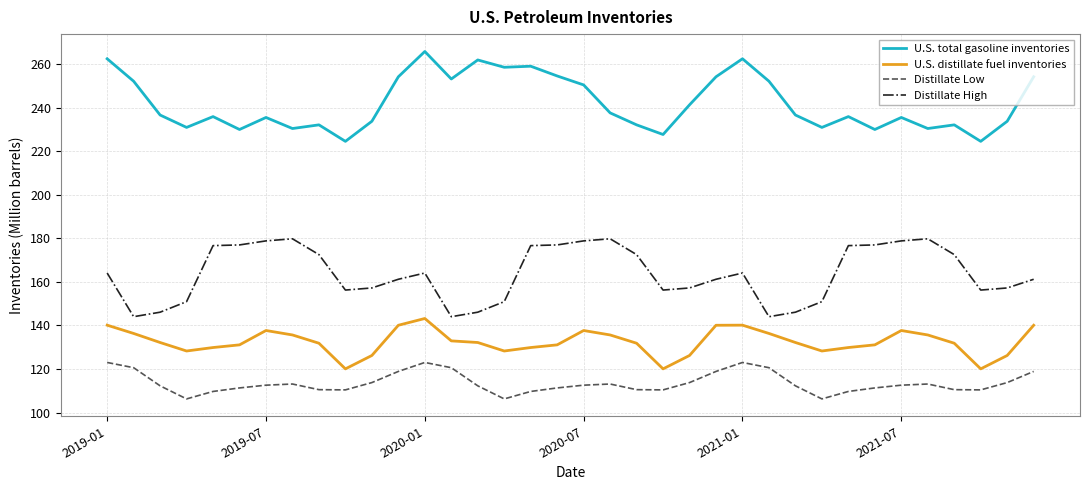

What is the minimum value for U.S. total gasoline inventories?

224.5